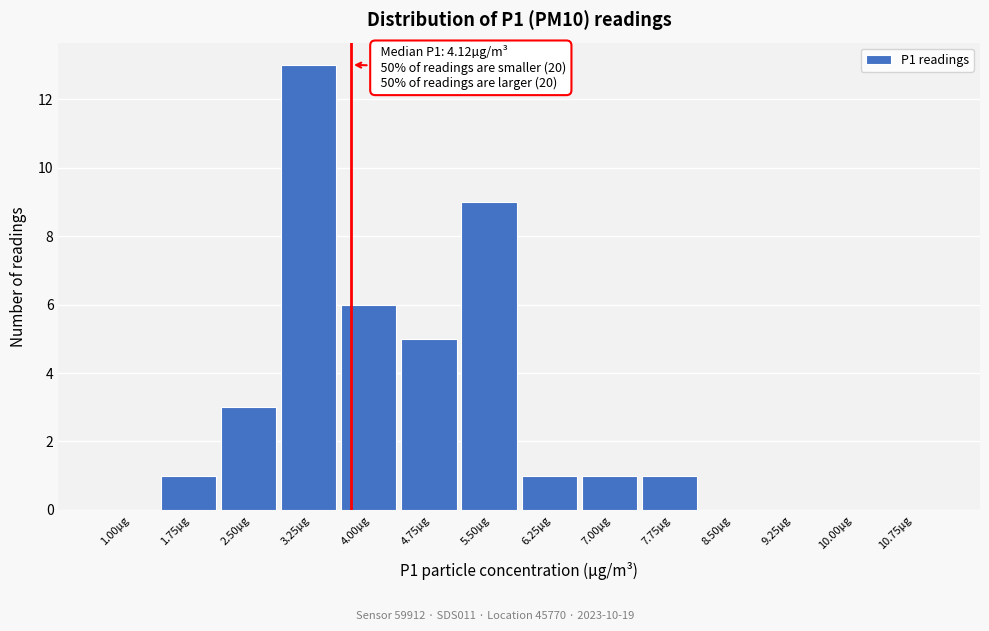

Reading left to right, list all the values displayed in this chart.

1.00µg=0	1.75µg=1	2.50µg=3	3.25µg=13	4.00µg=6	4.75µg=5	5.50µg=9	6.25µg=1	7.00µg=1	7.75µg=1	8.50µg=0	9.25µg=0	10.00µg=0	10.75µg=0